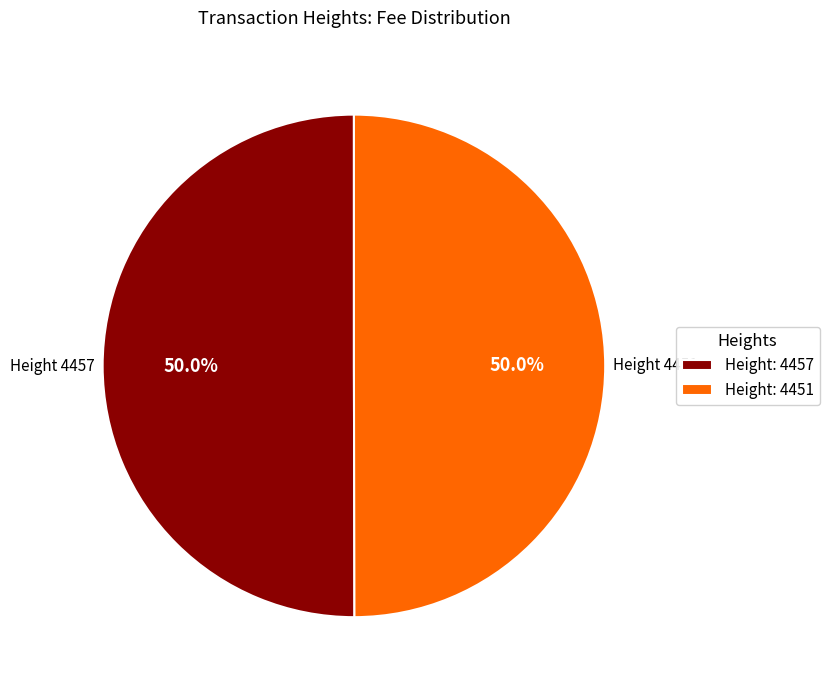

Count the number of slices in the pie.

2